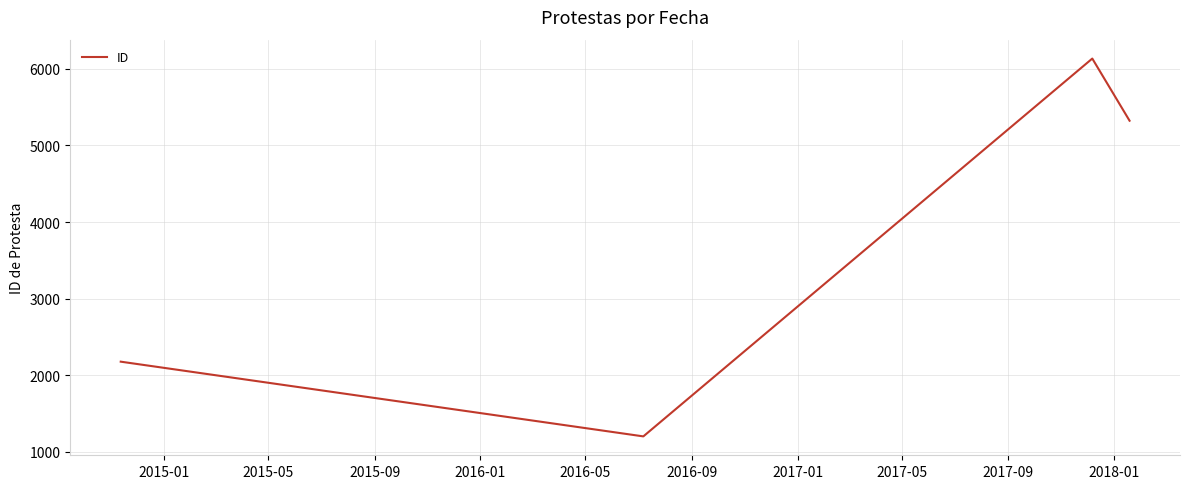

What is the smallest value displayed?

1203